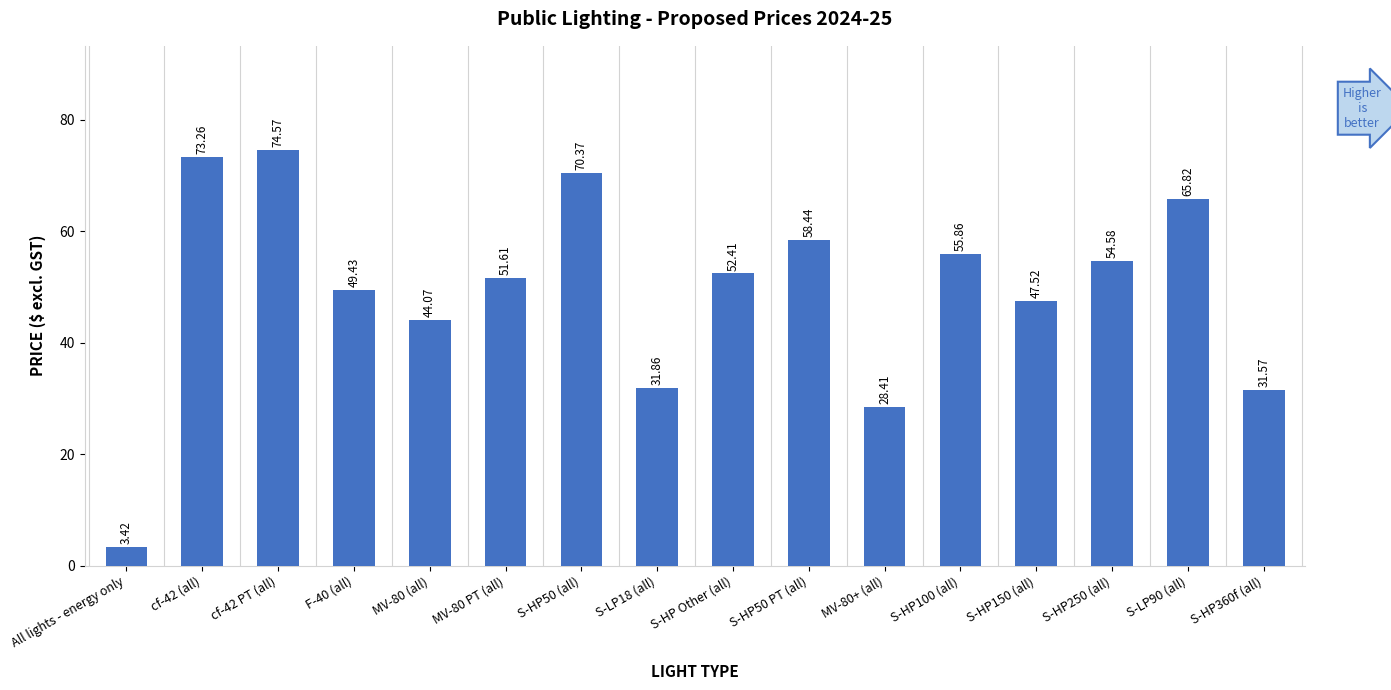

List the labels in order of value, largest first.

cf-42 PT (all), cf-42 (all), S-HP50 (all), S-LP90 (all), S-HP50 PT (all), S-HP100 (all), S-HP250 (all), S-HP Other (all), MV-80 PT (all), F-40 (all), S-HP150 (all), MV-80 (all), S-LP18 (all), S-HP360f (all), MV-80+ (all), All lights - energy only